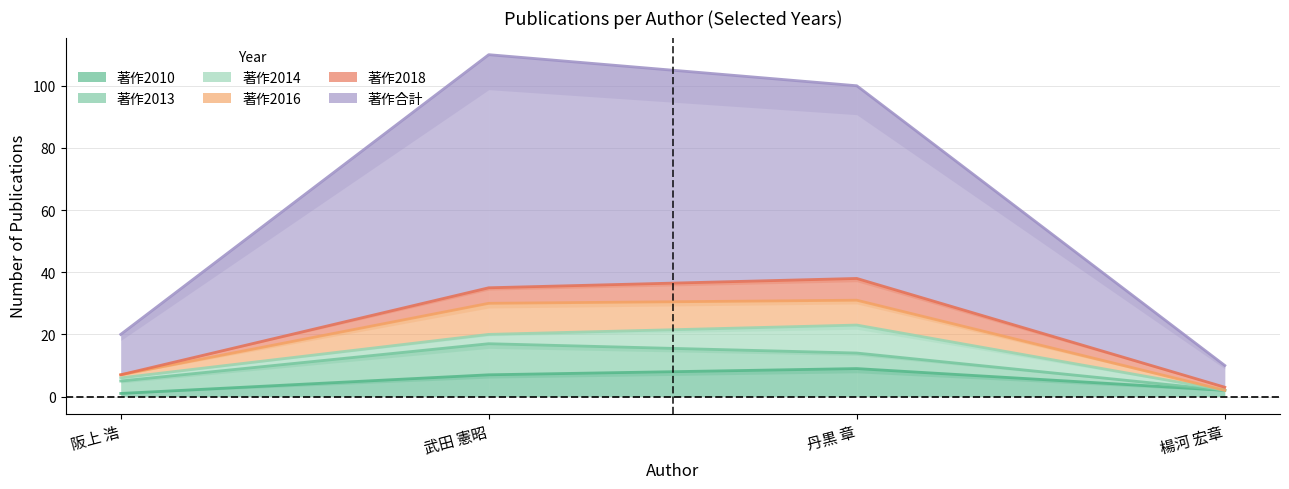

How many 著作2010 values are between 2 and 9?

3